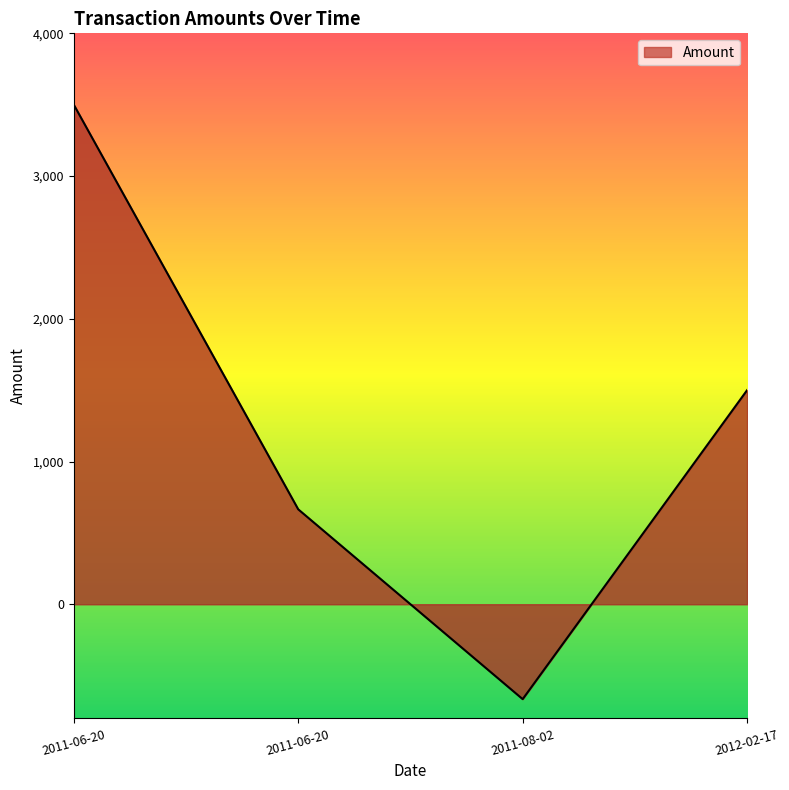

Reading left to right, transcribe all the data shown in this chart.

2011-06-20=3500	2011-06-20=665	2011-08-02=-665	2012-02-17=1500